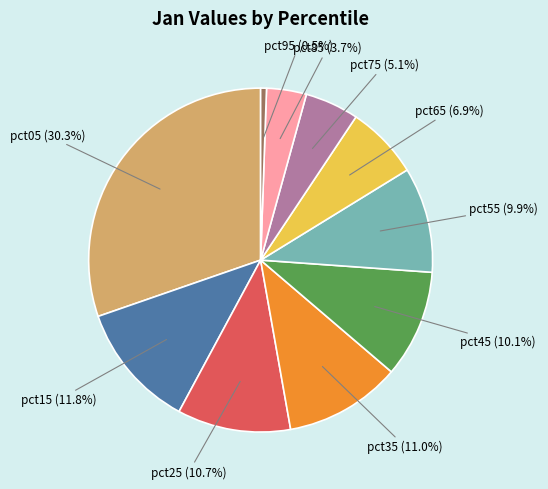

Does any single category account for the majority?

No